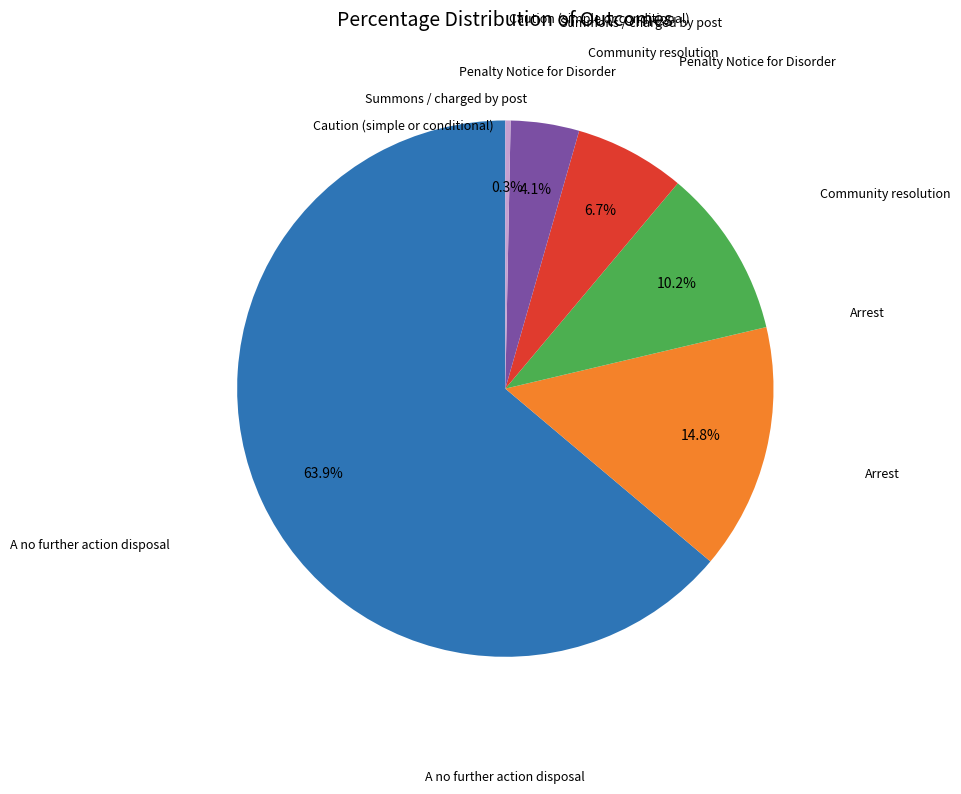

Is there any slice that represents more than half of the pie?

Yes